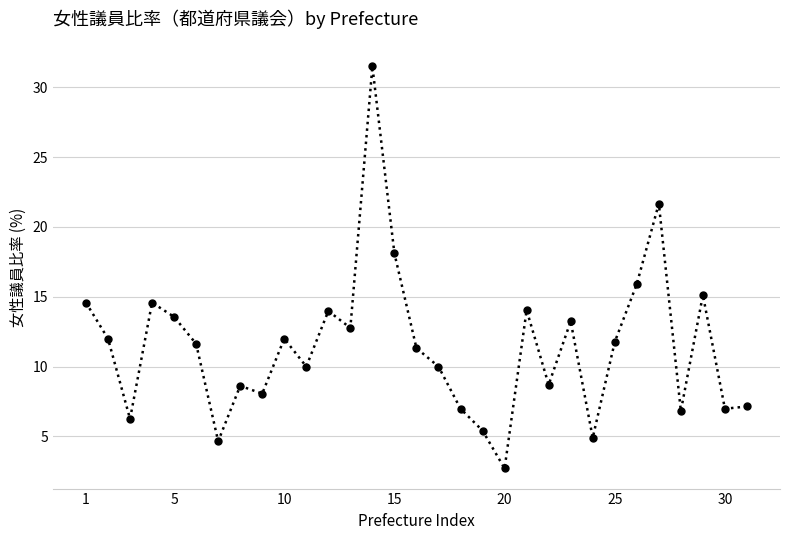

What is the sum of all values?

355.0